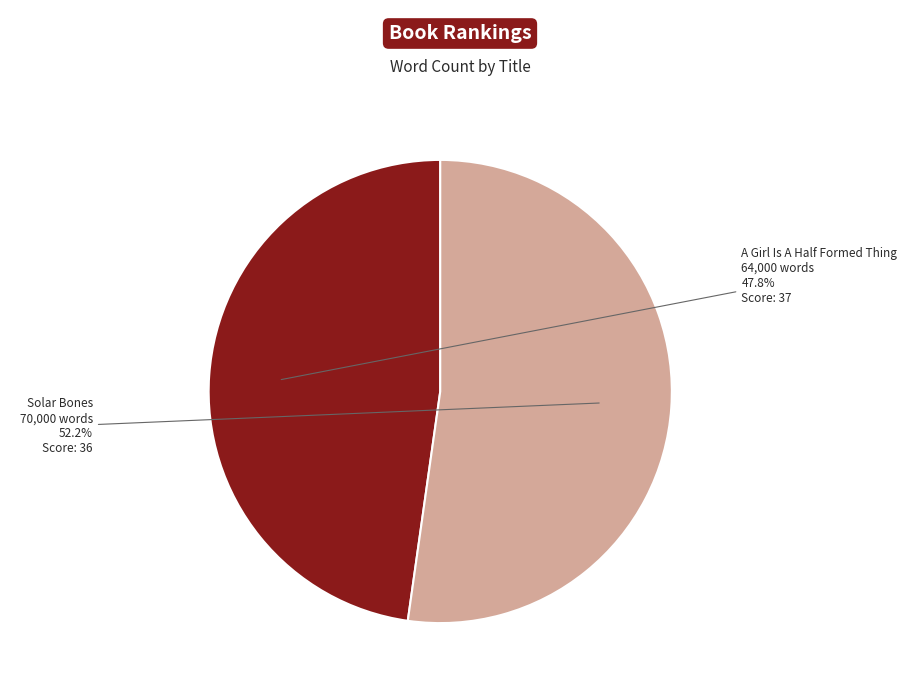

What is the largest slice in the pie chart?

Solar Bones